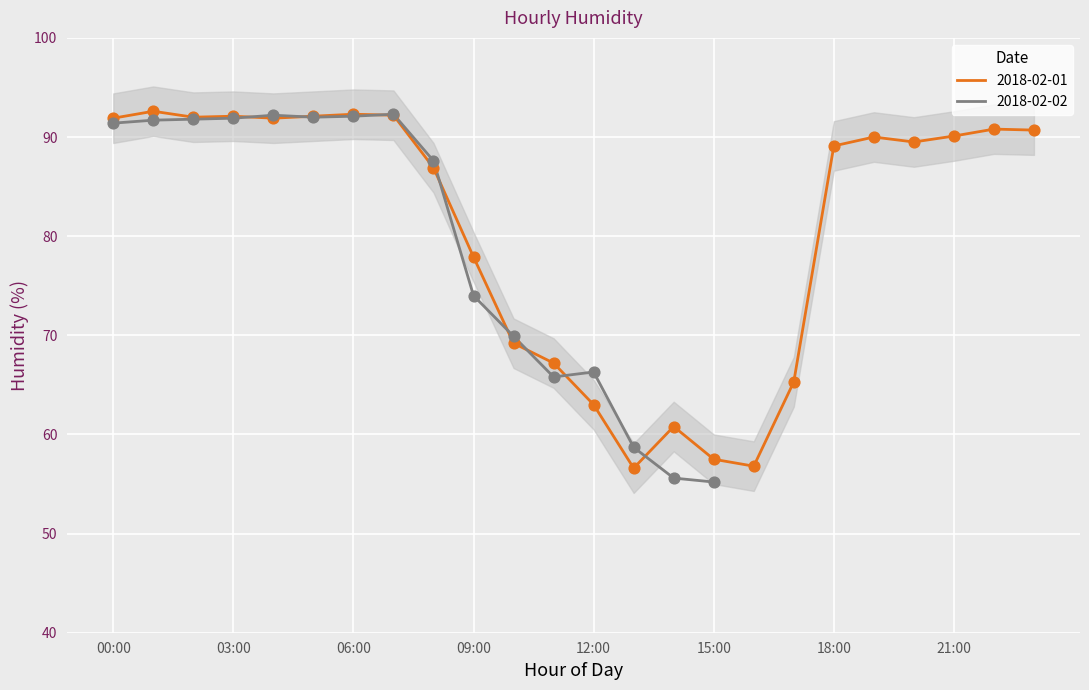

Which has a higher value, 04:00 or 05:00?

05:00